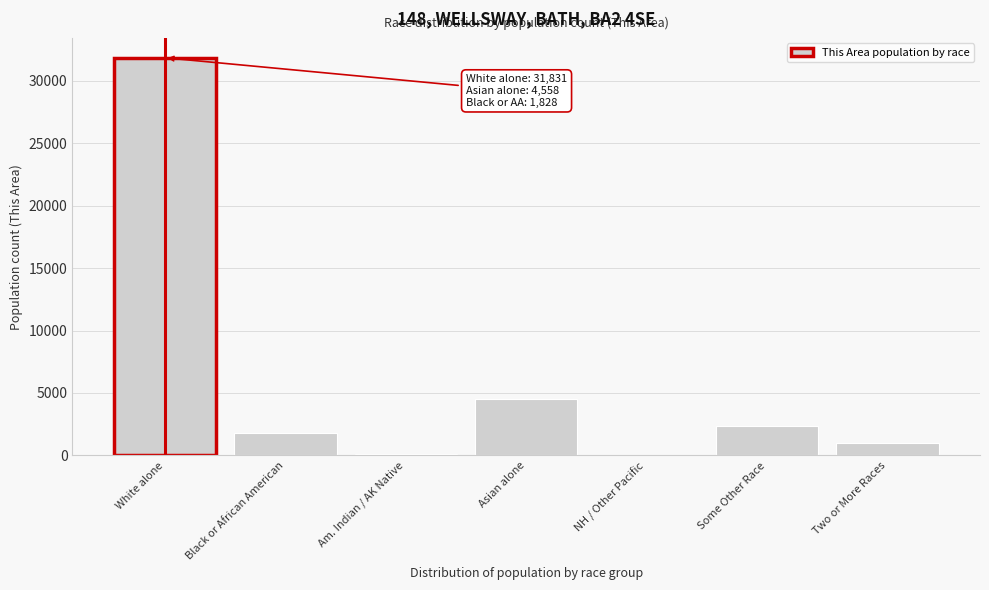

Which label corresponds to the largest value in the chart?

White alone